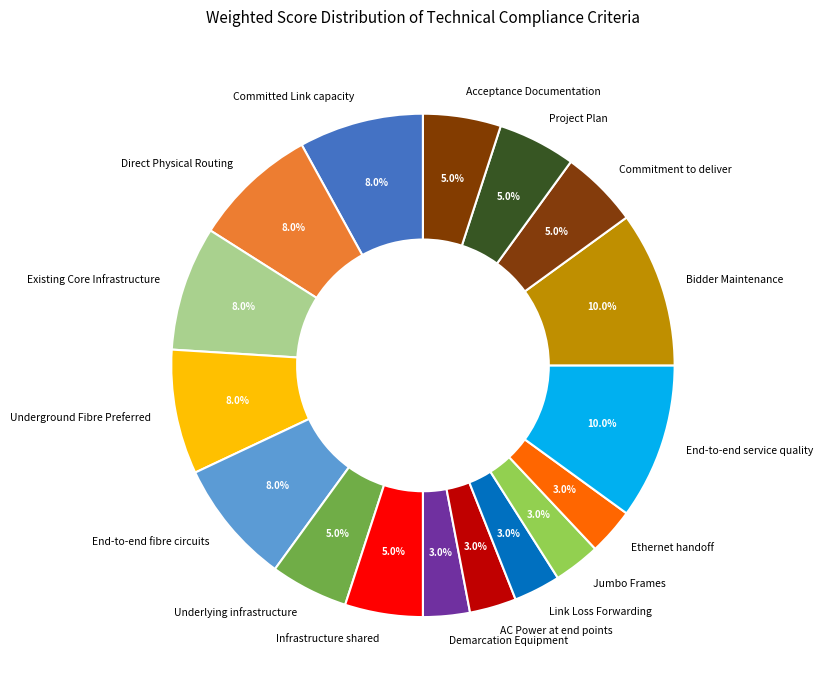

What percentage is the AC Power at end points slice, to the nearest percent?

3%